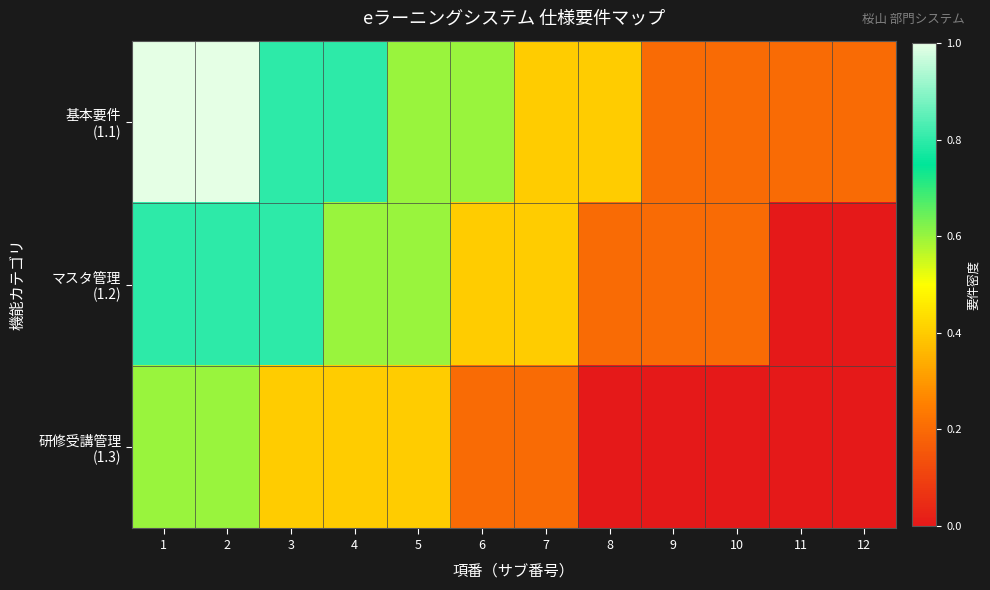

List the series in order of their overall mean, highest first.

基本要件 (1.1), マスタ管理 (1.2), 研修受講管理 (1.3)